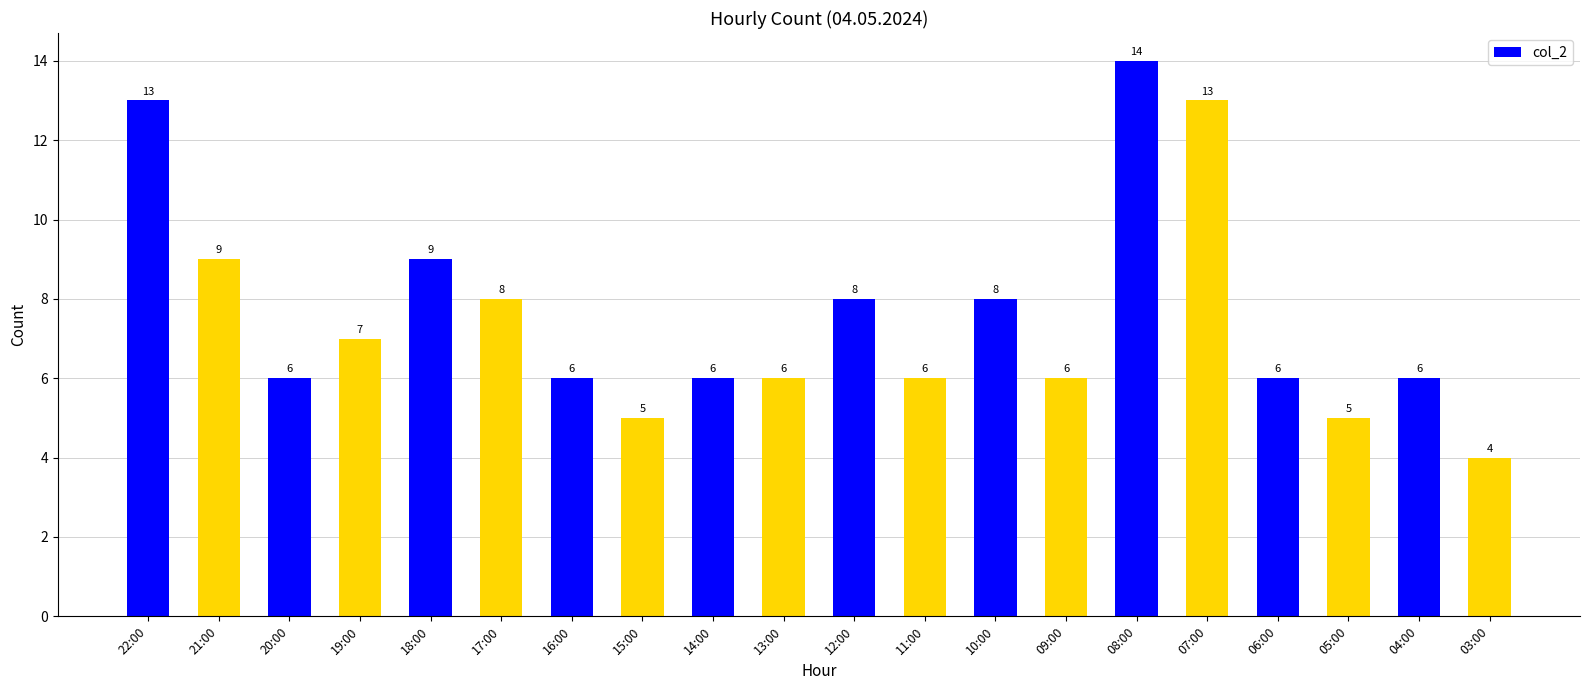

Count the values in the range 6 to 9.

14